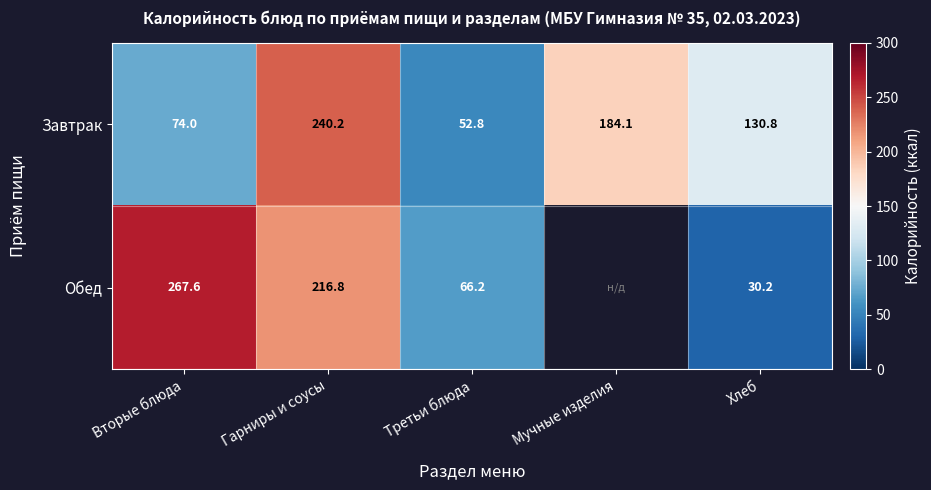

Where is Завтрак nearest to the value 146?

Хлеб